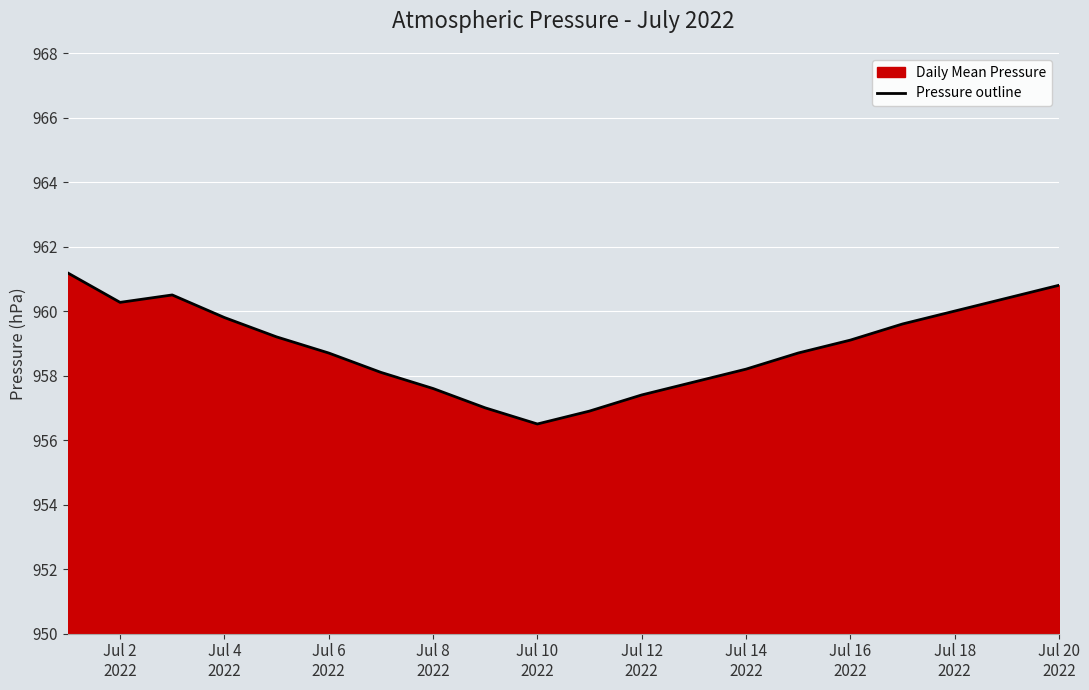

How many lines are shown in the chart?

1